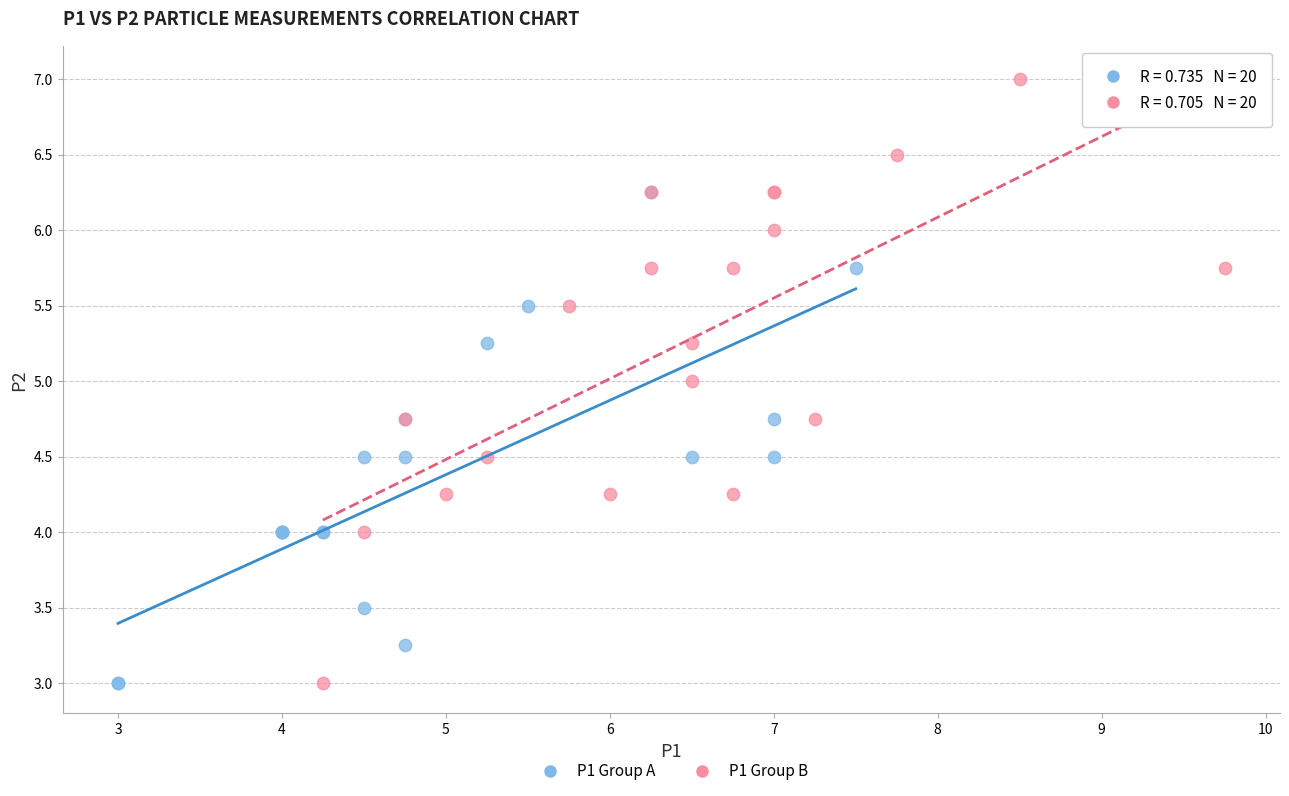

Which series has the widest spread of Y values?

P1 Group B